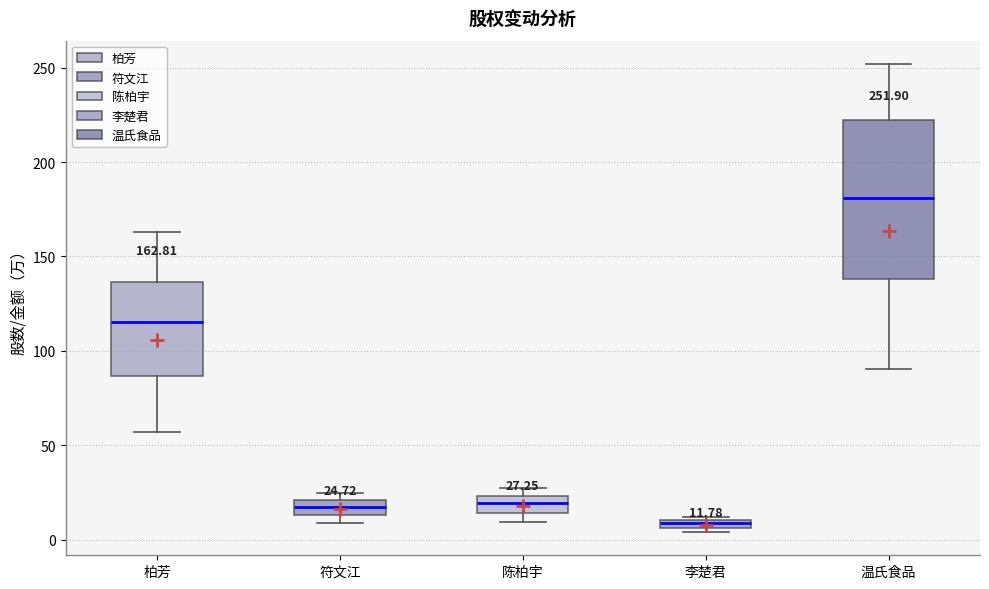

Which box is the tallest, from its lower edge to its upper edge?

温氏食品